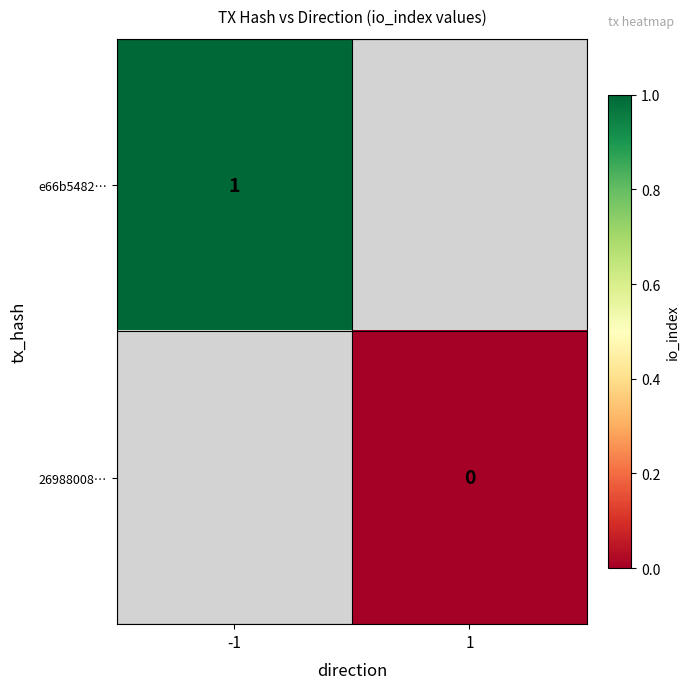

Is it true that e66b5482… equals 2 at -1?

False